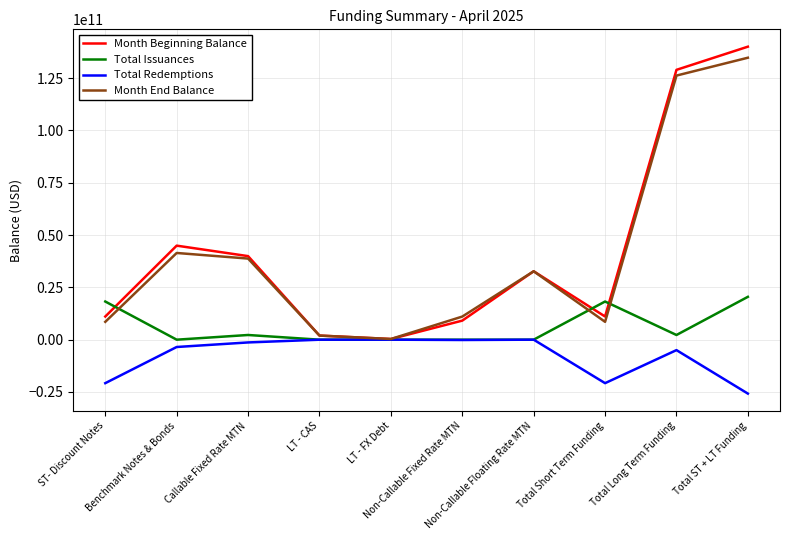

The Month Beginning Balance series shows 6736680885.3 at Total Short Term Funding. True or false?

False